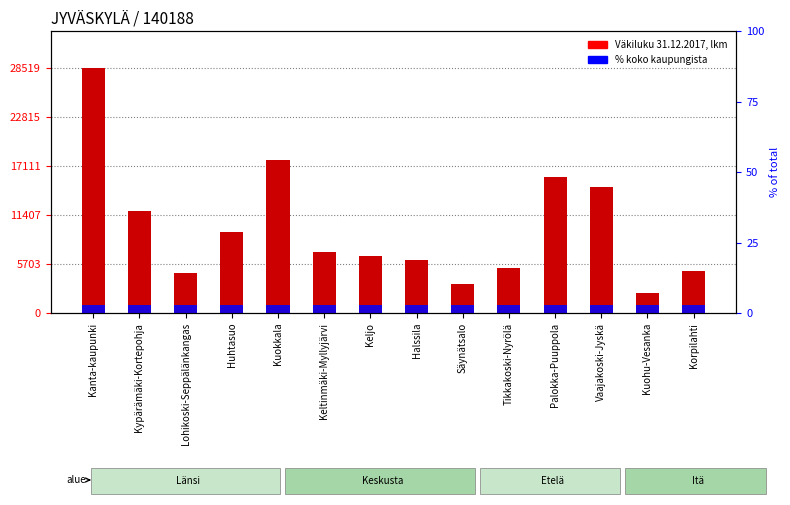

Between Halssila and Lohikoski-Seppälänkangas, which is larger?

Halssila